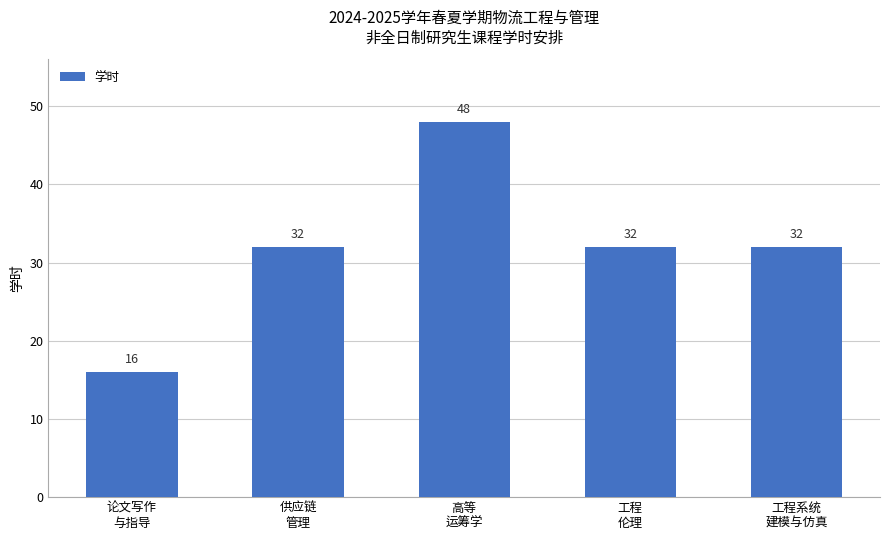

Approximately how many times larger is the value at 工程
伦理 compared to 高等
运筹学?

0.7